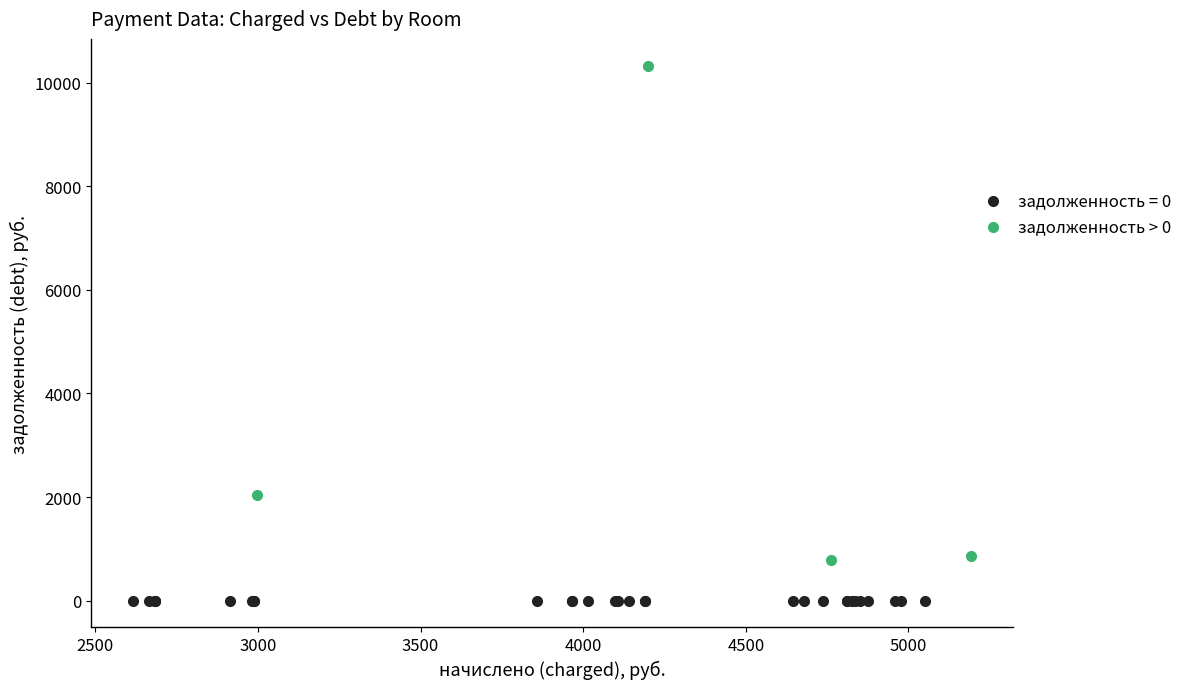

Which series reaches the maximum Y coordinate?

задолженность > 0